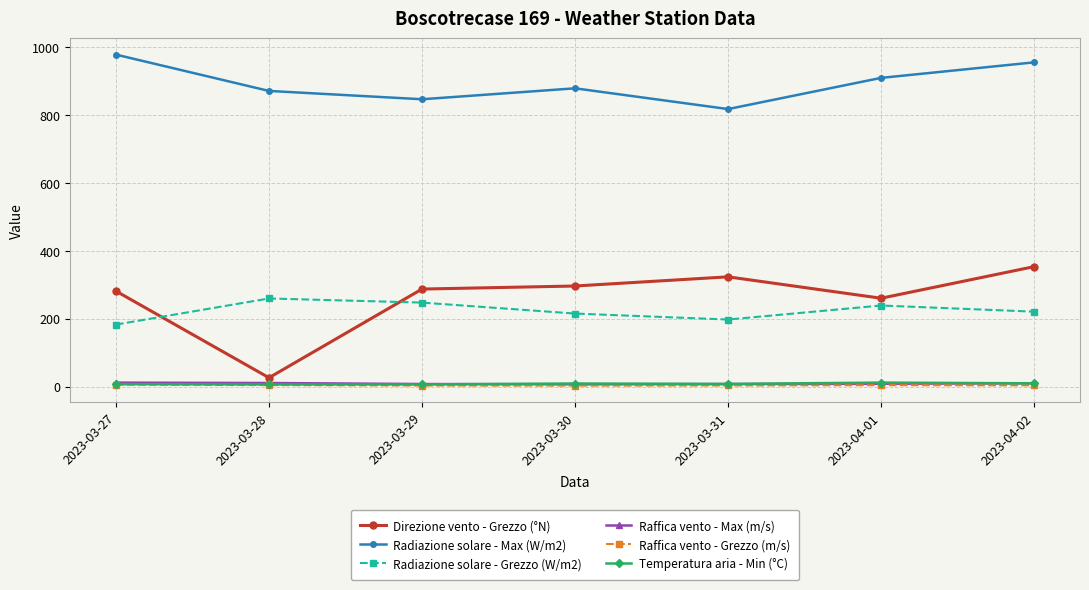

Is the value of Radiazione solare - Grezzo (W/m2) at 2023-04-01 greater than the value of Direzione vento - Grezzo (°N) at 2023-03-31?

No